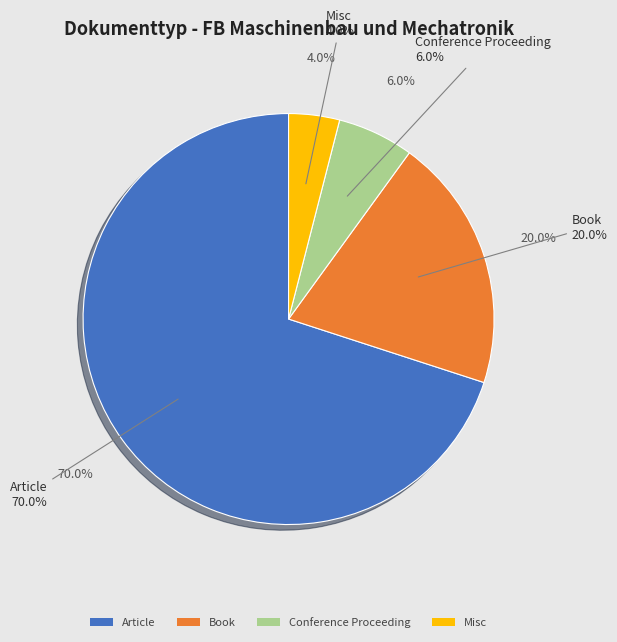

What percentage is the Article slice, to the nearest percent?

70%